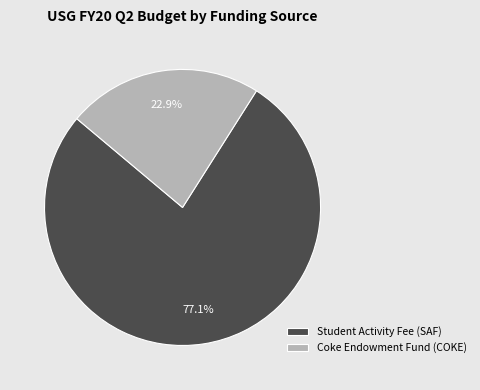

Approximately how many times larger is the value at Student Activity Fee (SAF) compared to Coke Endowment Fund (COKE)?

3.4